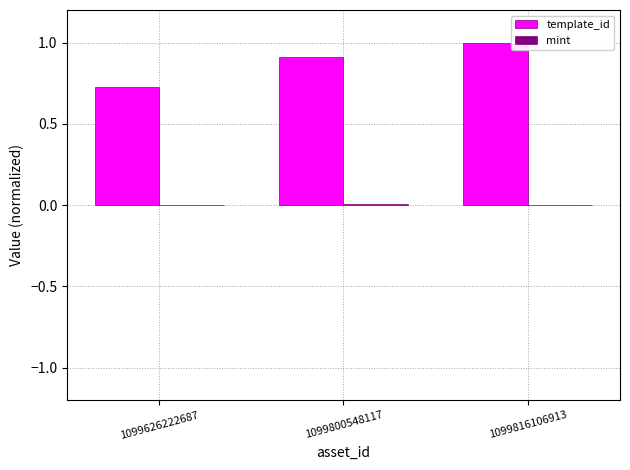

Is it true that template_id equals 1.0 at 1099816106913?

True